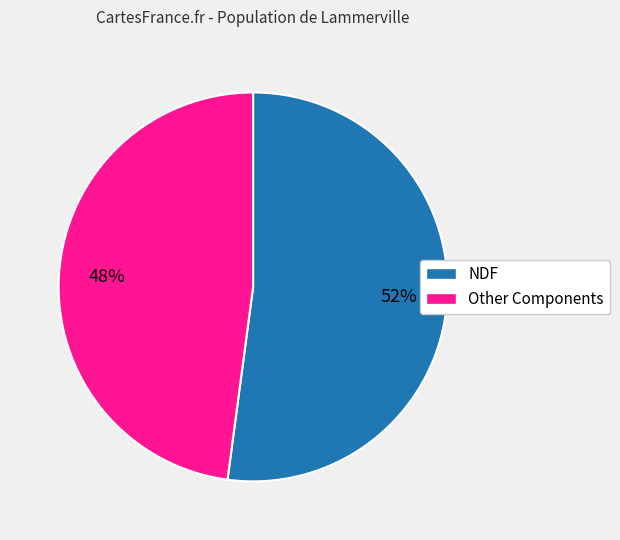

Does any single category account for the majority?

Yes